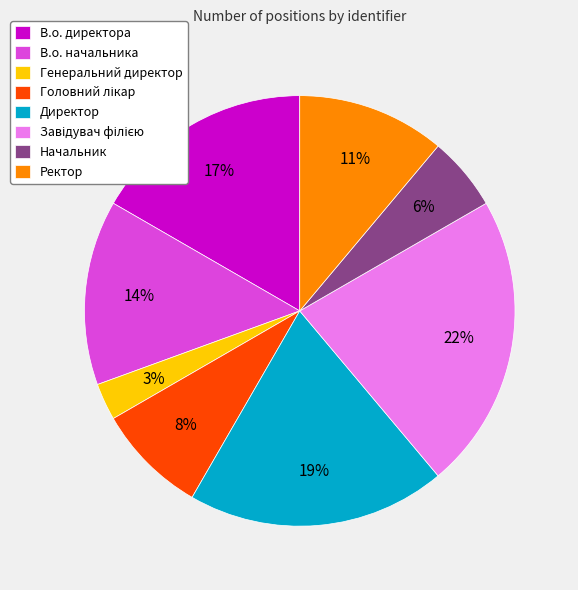

How many segments does this pie chart have?

8